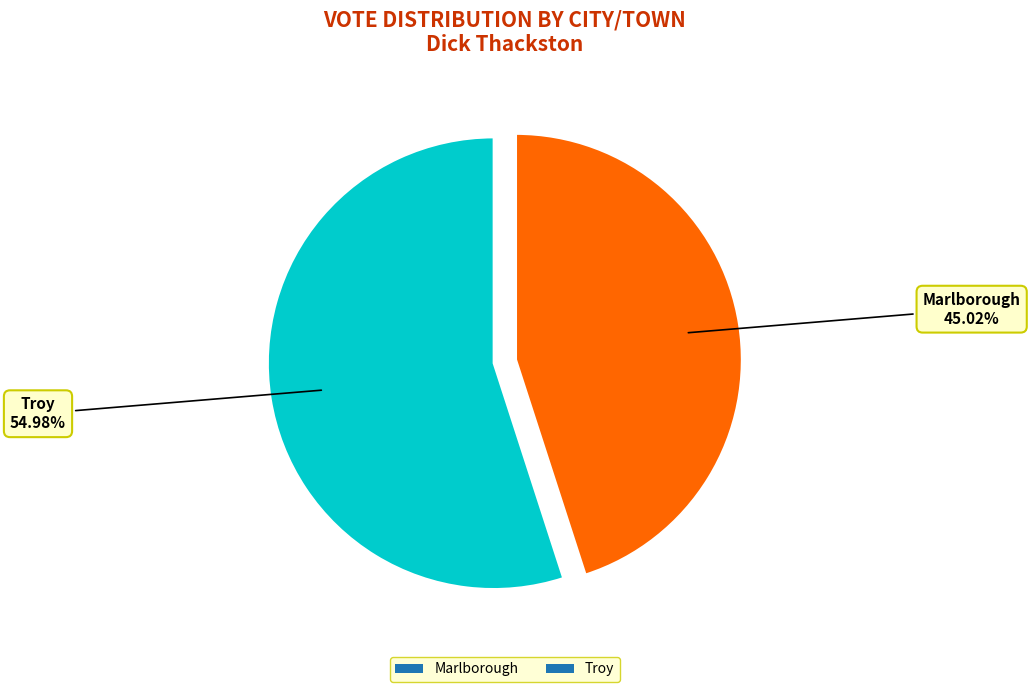

How much of the chart is everything except Troy?

45.0%